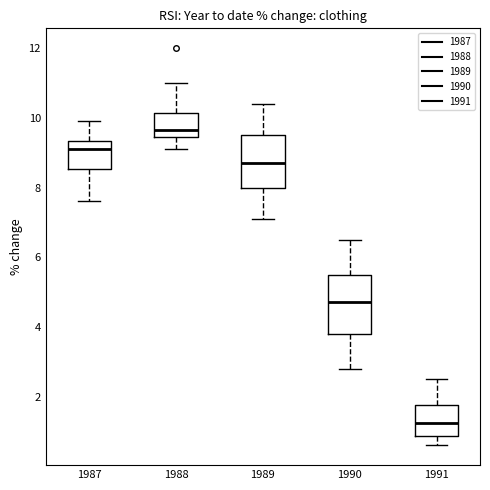

Reading left to right, transcribe this box plot: for each box, give where its median line is, the range the box spans, and where its two whiskers end, as read against the y-axis. The values are not printed on the chart, so give them approximately, as read against the axis.

1987: median 9.2, box 8.6 to 9.4, whiskers 7.6 to 10.0
1988: median 9.6, box 9.4 to 10.2, whiskers 9.2 to 11.0
1989: median 8.8, box 8.0 to 9.6, whiskers 7.2 to 10.4
1990: median 4.8, box 3.8 to 5.6, whiskers 2.8 to 6.6
1991: median 1.2, box 0.8 to 1.8, whiskers 0.6 to 2.6